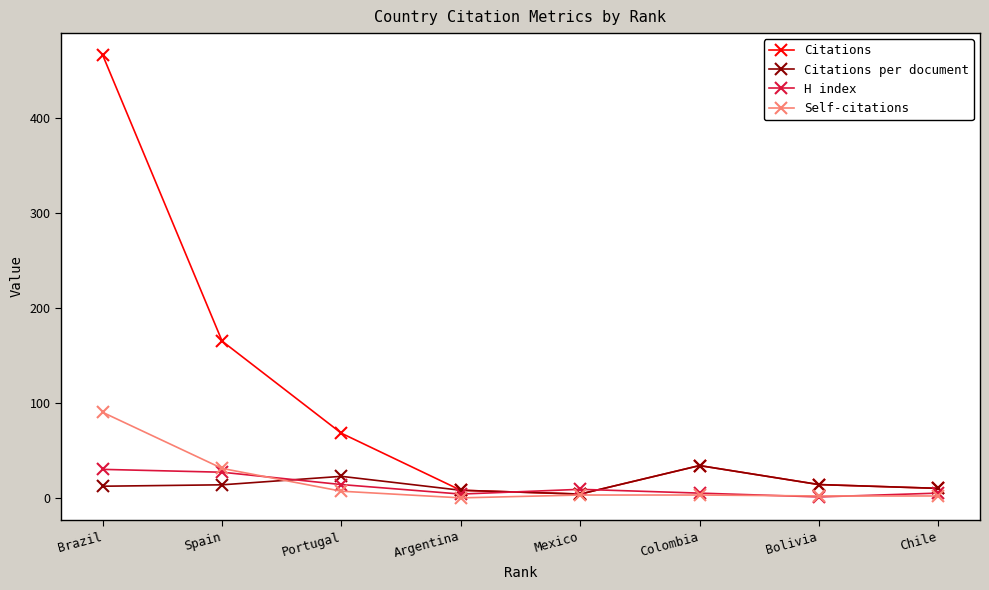

Between Brazil and Argentina, which series saw the biggest shift?

Citations